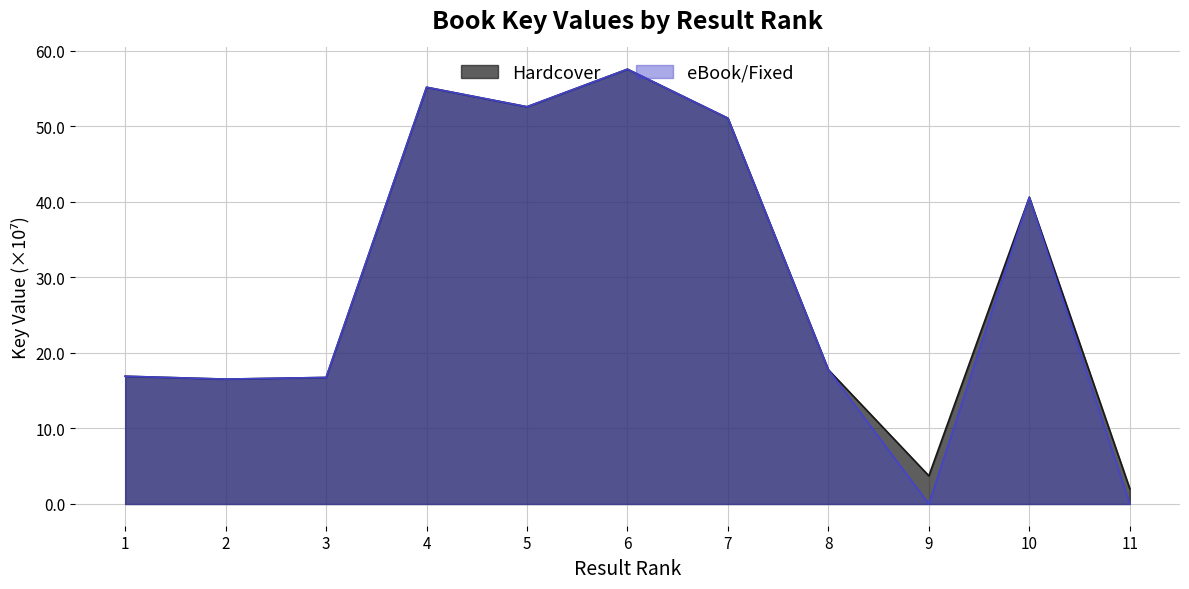

What is the average value of the Hardcover series?

30.1